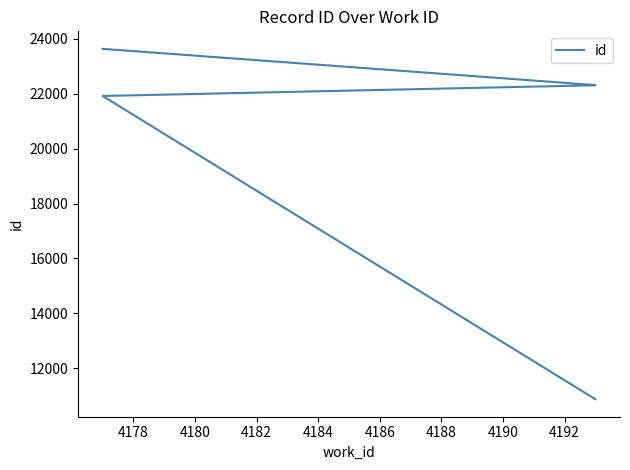

What is the approximate value at 4182?

22314